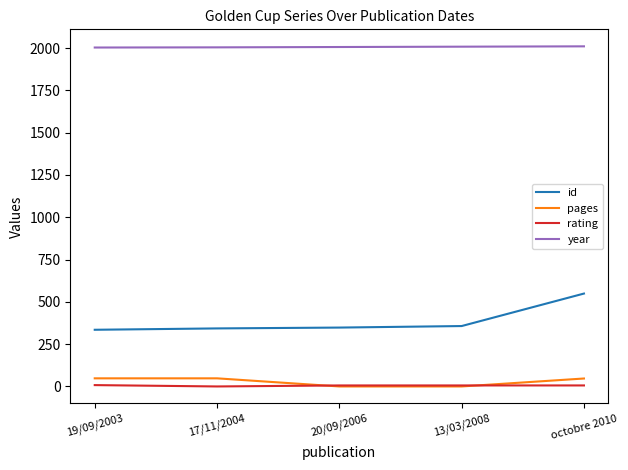

How many lines are shown in the chart?

4